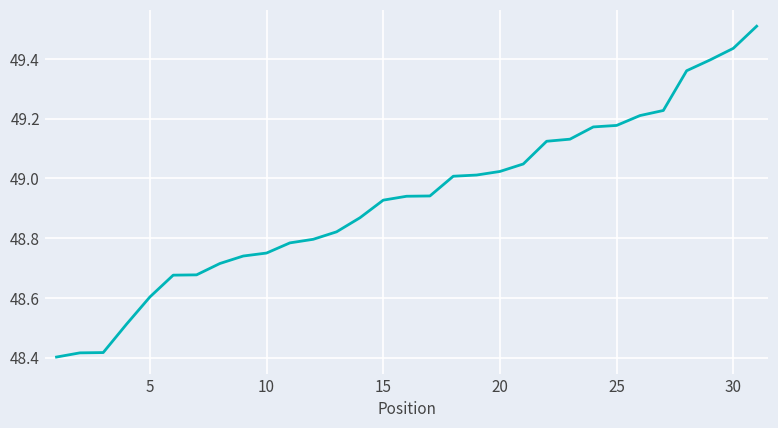

What is the greatest value displayed?

49.5